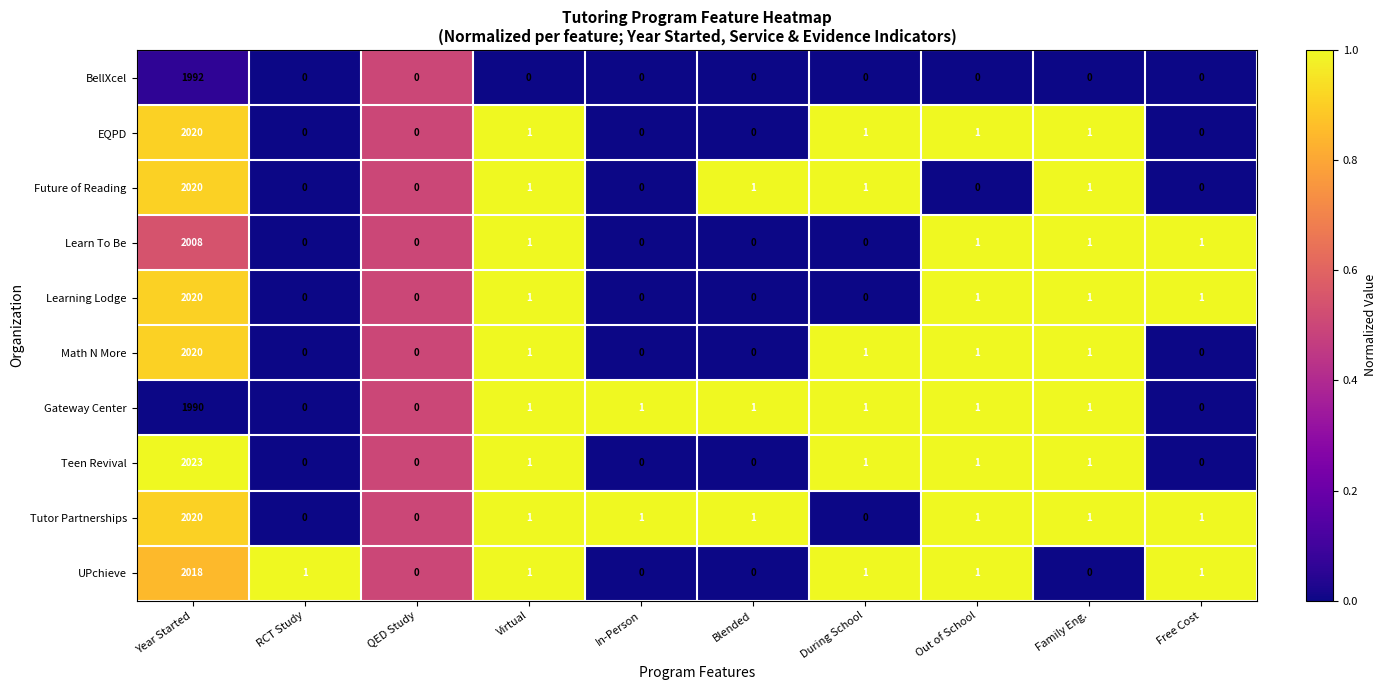

Which series has the widest spread of values?

Teen Revival